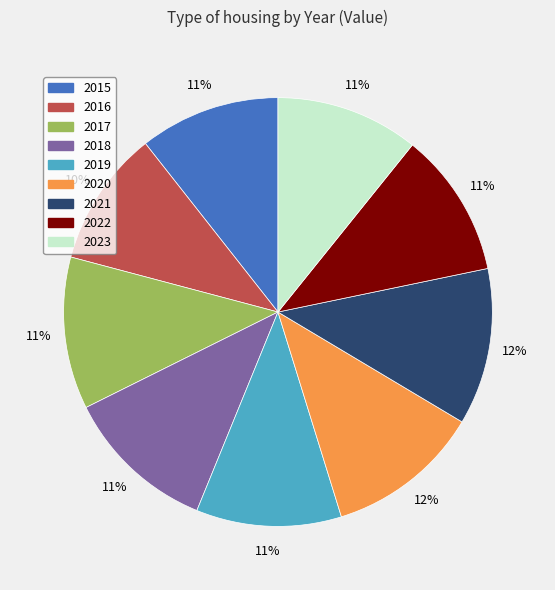

The 2020 slice represents 12% of the pie. True or false?

True